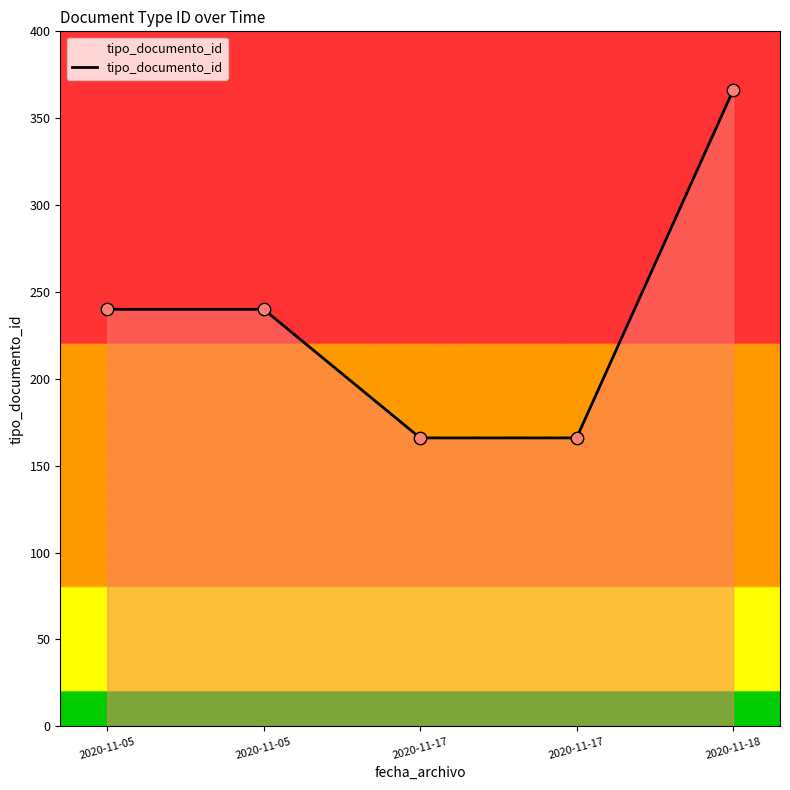

Does the chart have visible grid lines?

No